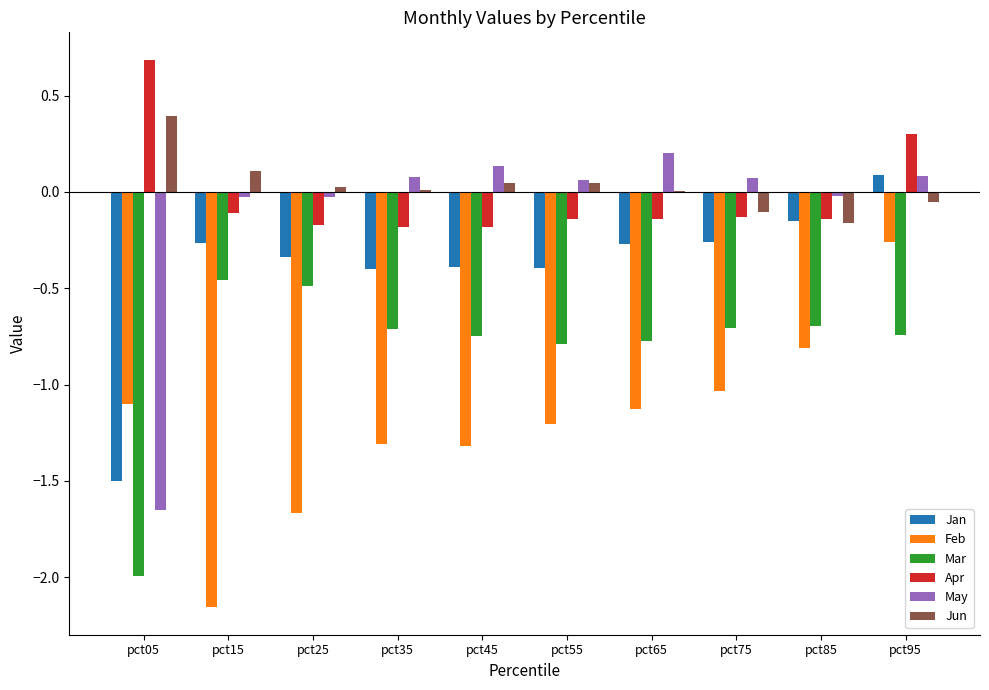

Which label corresponds to the largest value in the chart?

pct05